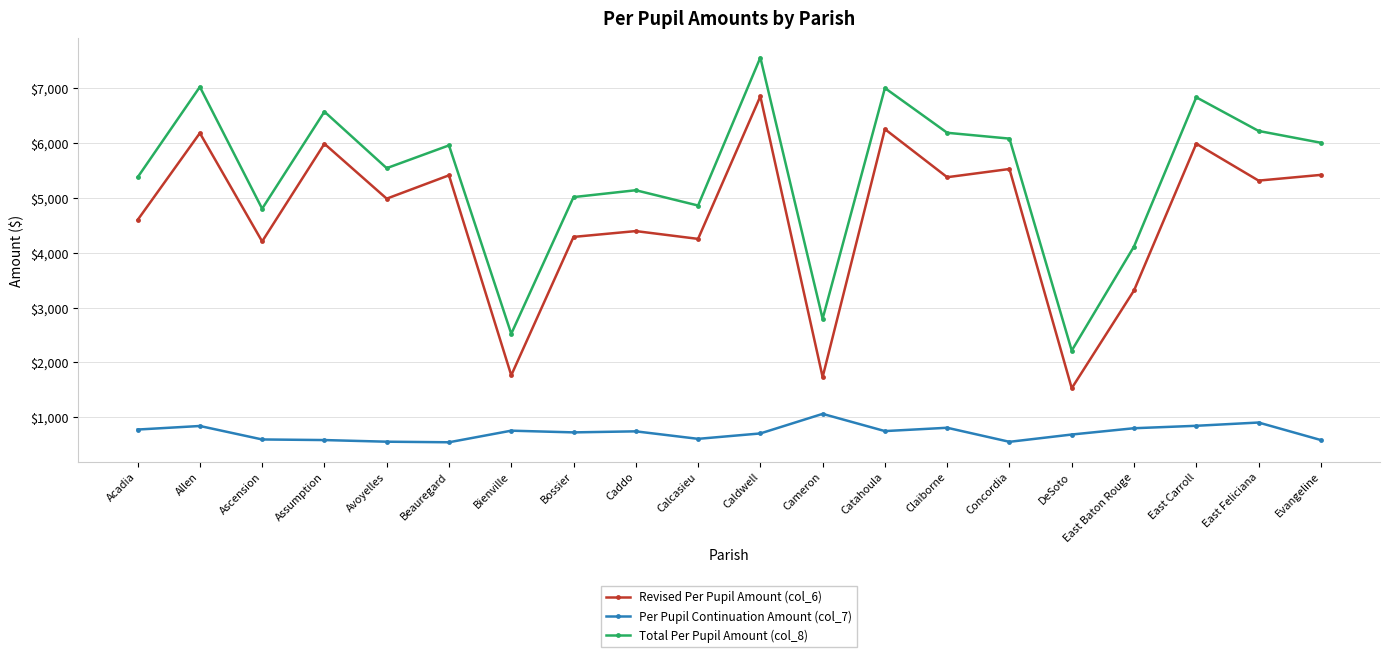

At how many categories does at least one series exceed 2703?

18